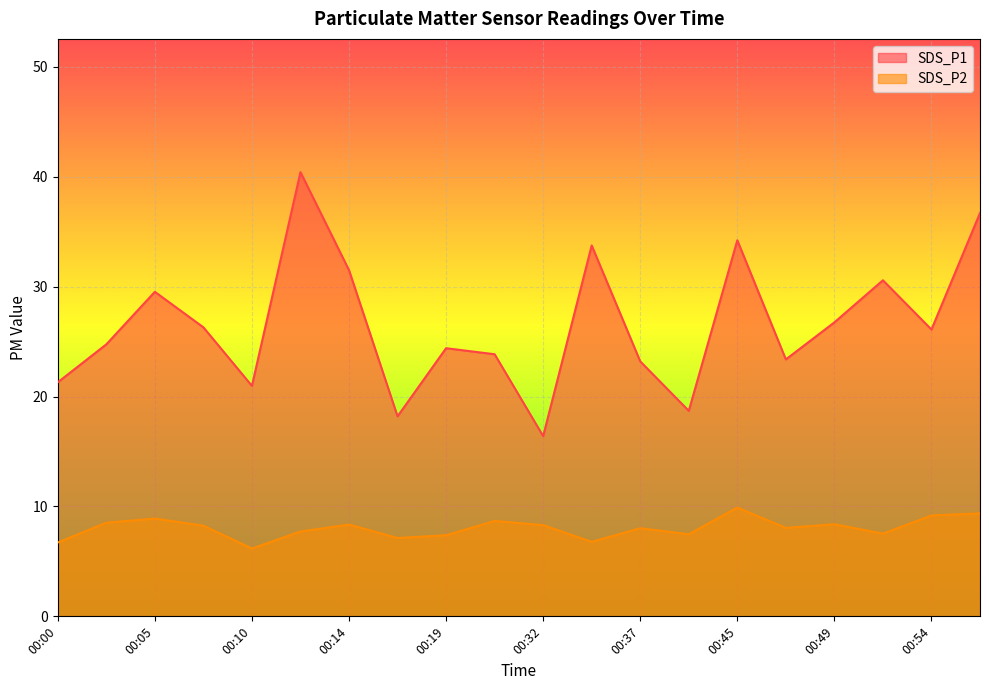

Reading left to right, extract all data points from this chart.

SDS_P1: 21.3	24.8	29.5	26.3	21.0	40.4	31.5	18.2	24.4	23.9	16.4	33.8	23.2	18.7	34.2	23.4	26.8	30.6	26.1	36.7
SDS_P2: 6.7	8.5	8.9	8.2	6.2	7.7	8.3	7.1	7.4	8.7	8.3	6.8	8.0	7.5	9.9	8.1	8.4	7.5	9.2	9.4